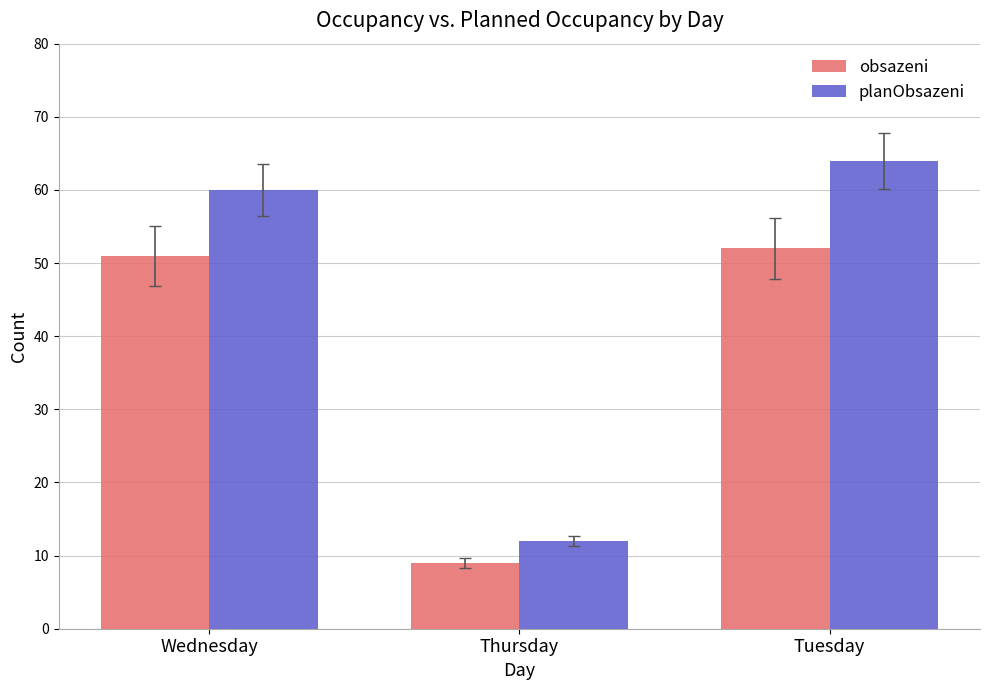

Is the value of planObsazeni at Wednesday greater than the value of obsazeni at Thursday?

Yes